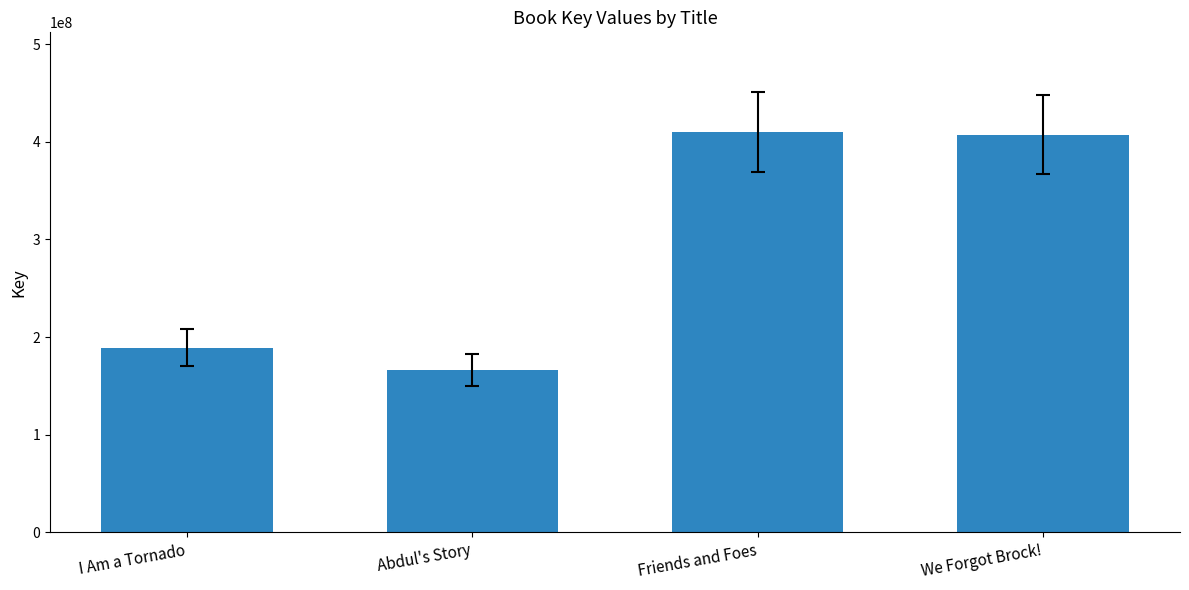

What is the greatest value displayed?

409742364